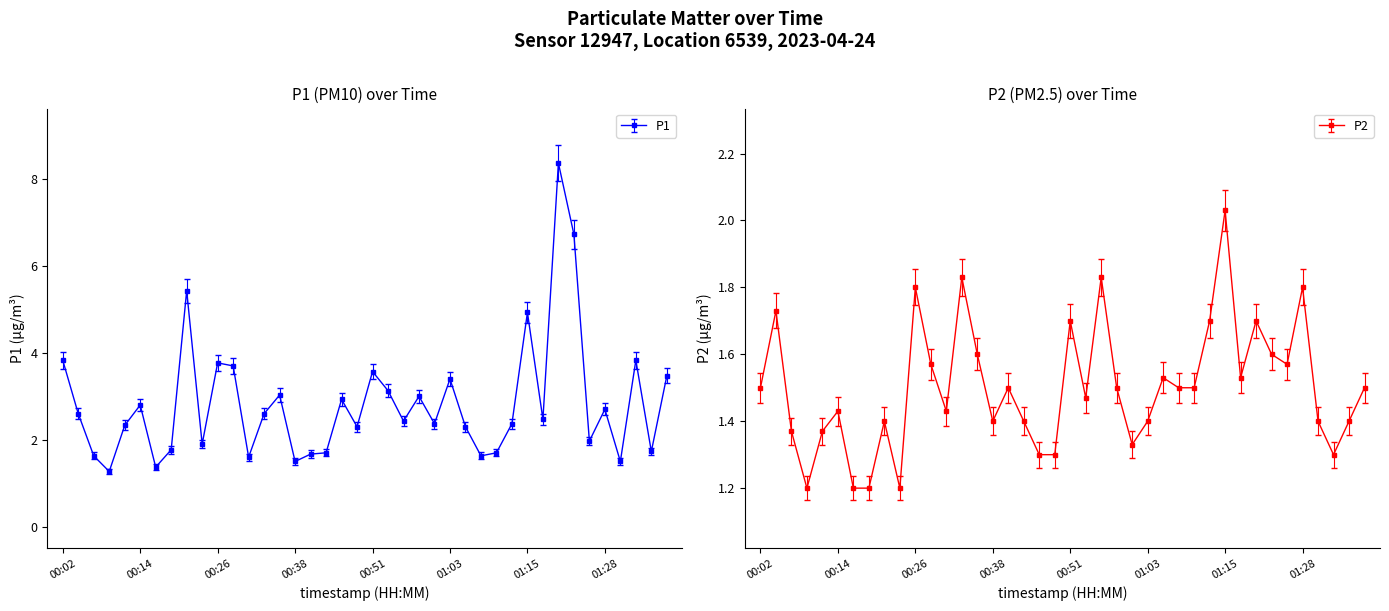

List the series in order of their peak value, lowest first.

P2, P1